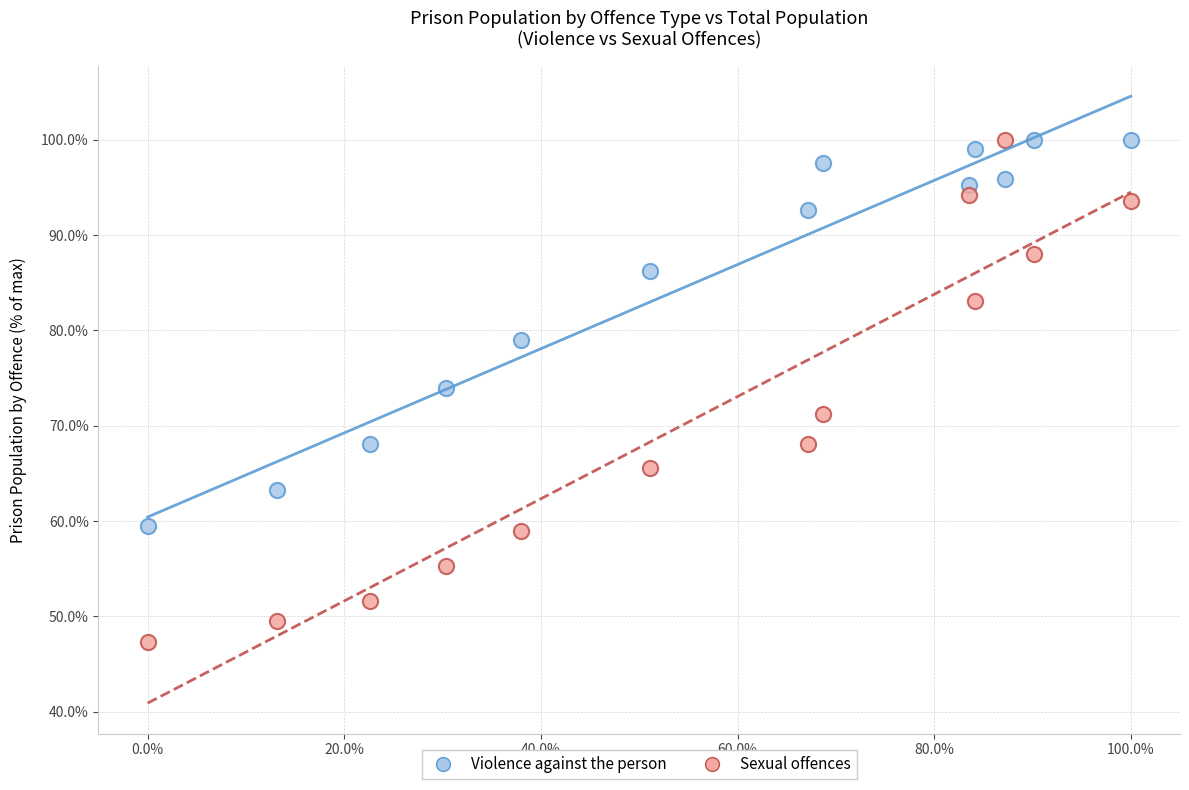

Across all data points, what is the range of X values (max minus min)?

100.0